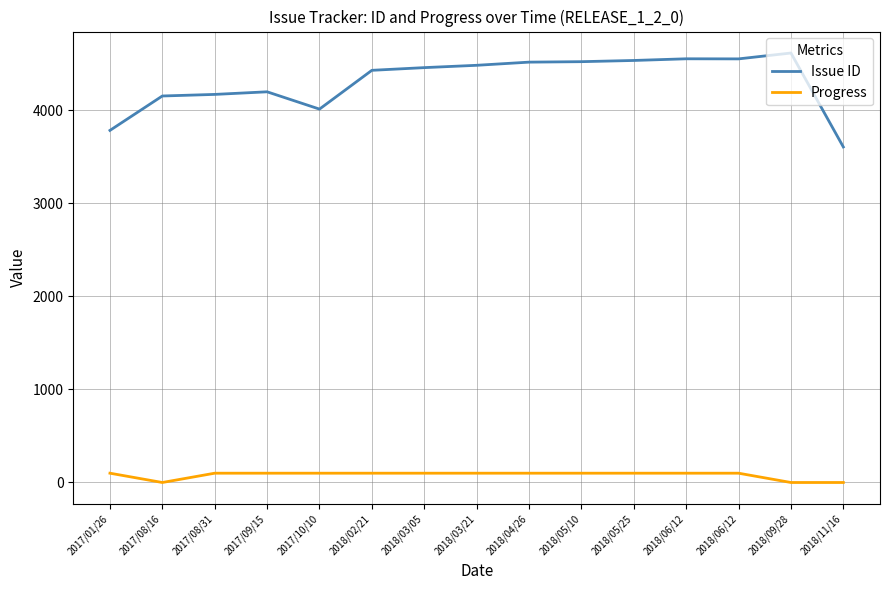

Does the chart have visible grid lines?

Yes